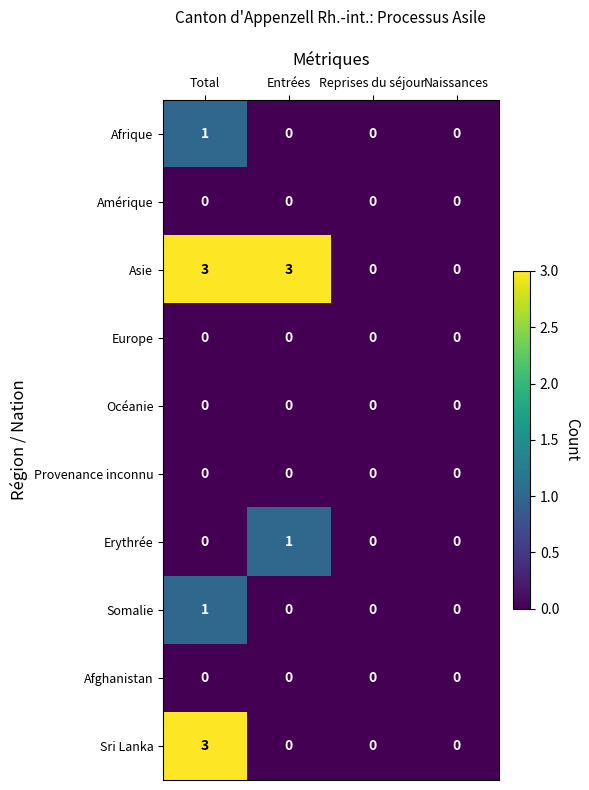

The value of Afghanistan at Total is 0. True or false?

True